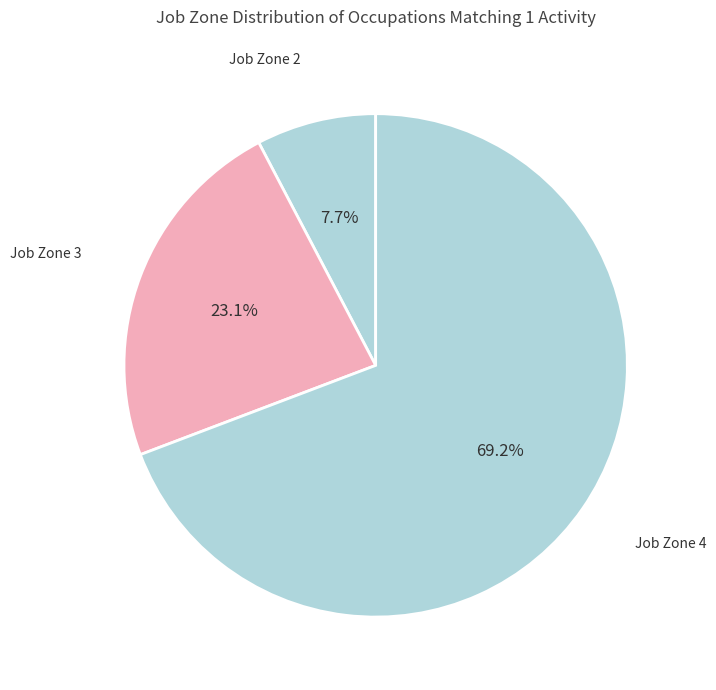

How many slices are in this pie chart?

3